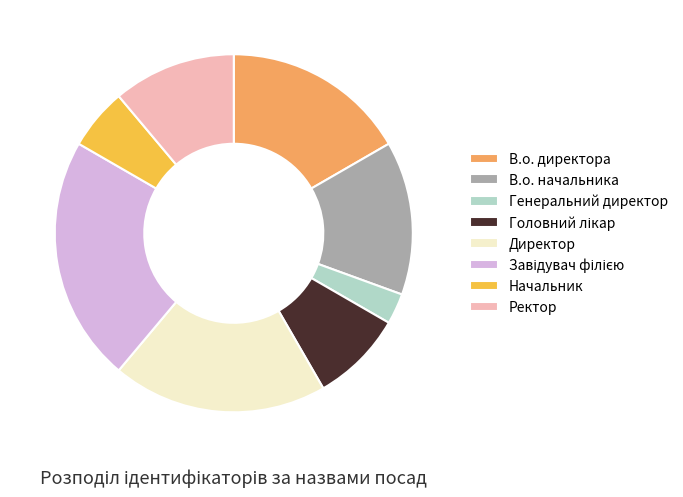

True or false: Начальник accounts for 16% of the total.

False